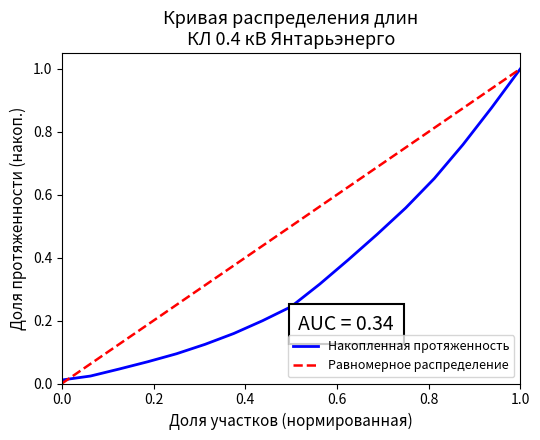

Which series has the largest total across all categories?

Равномерное распределение